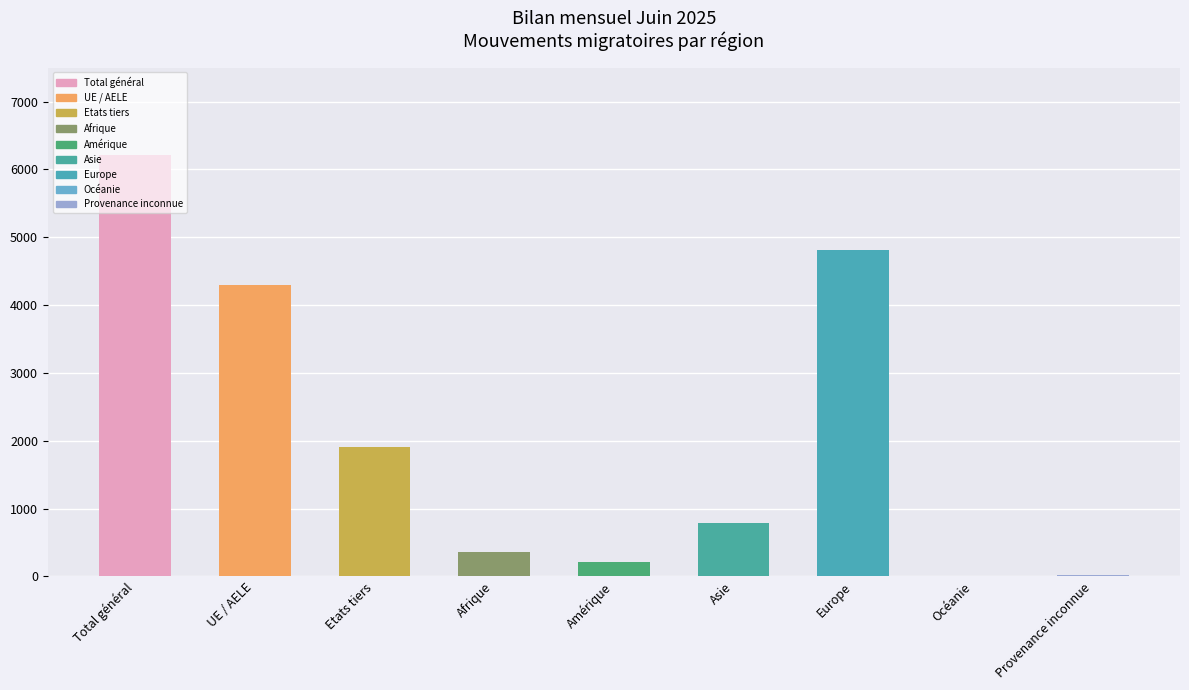

What is the maximum value shown in the chart?

6205